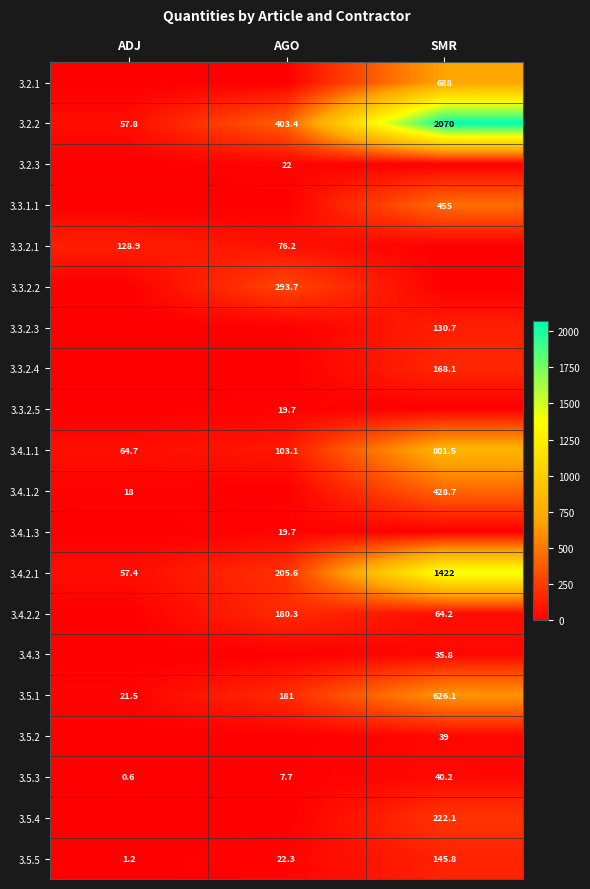

Read the 3.4.2.1 value at SMR.

1422.0